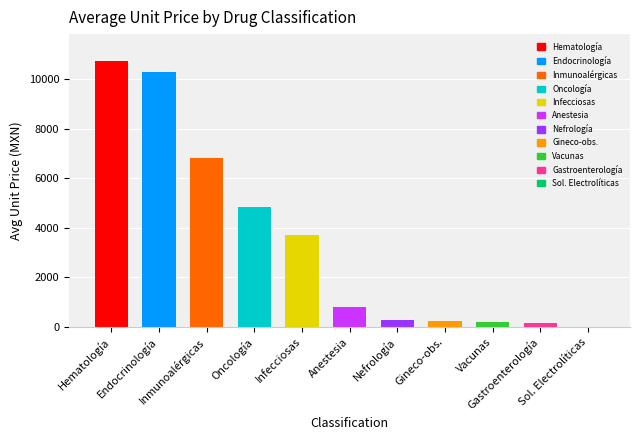

List the labels in order of value, largest first.

Hematología, Endocrinología y Metabolismo, Enfermedades Inmunoalérgicas, Oncología, Enfermedades Infecciosas y Parasitarias, Anestesia, Nefrología y Urología, Gineco-obstetricia, Vacunas, Gastroenterología, Soluciones Electrolíticas